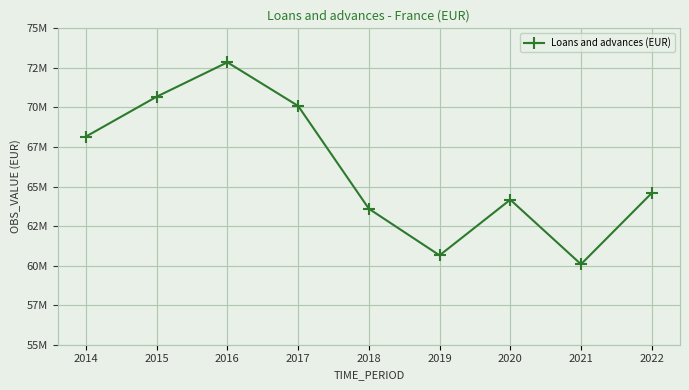

Rank the categories by value from highest to lowest.

2016, 2015, 2017, 2014, 2022, 2020, 2018, 2019, 2021